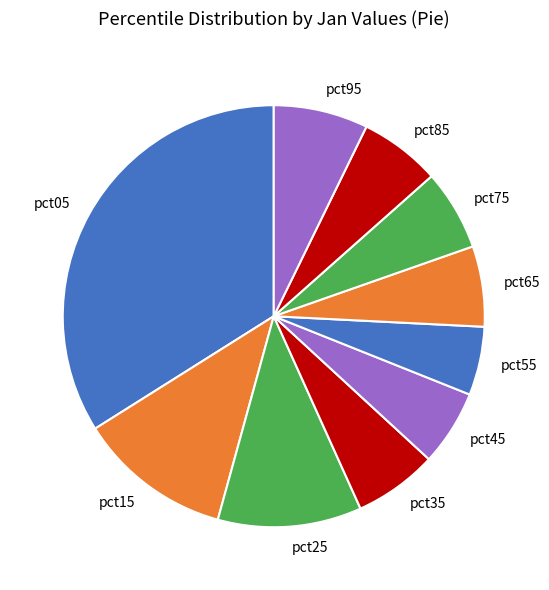

Between pct65 and pct25, which is larger?

pct25